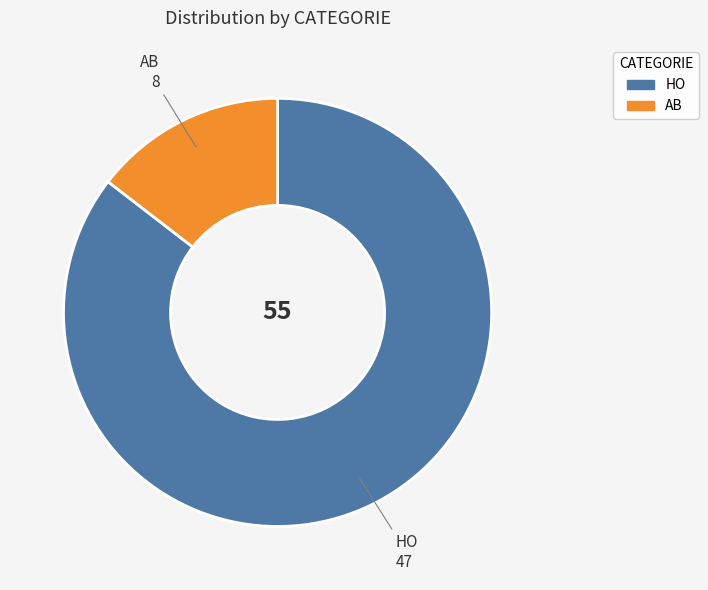

Rank the categories by value from highest to lowest.

HO, AB